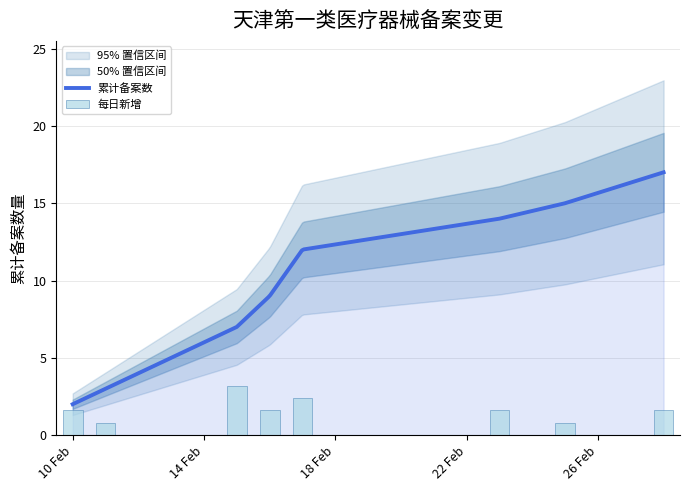

What is the minimum value for 累计备案数?

2.0